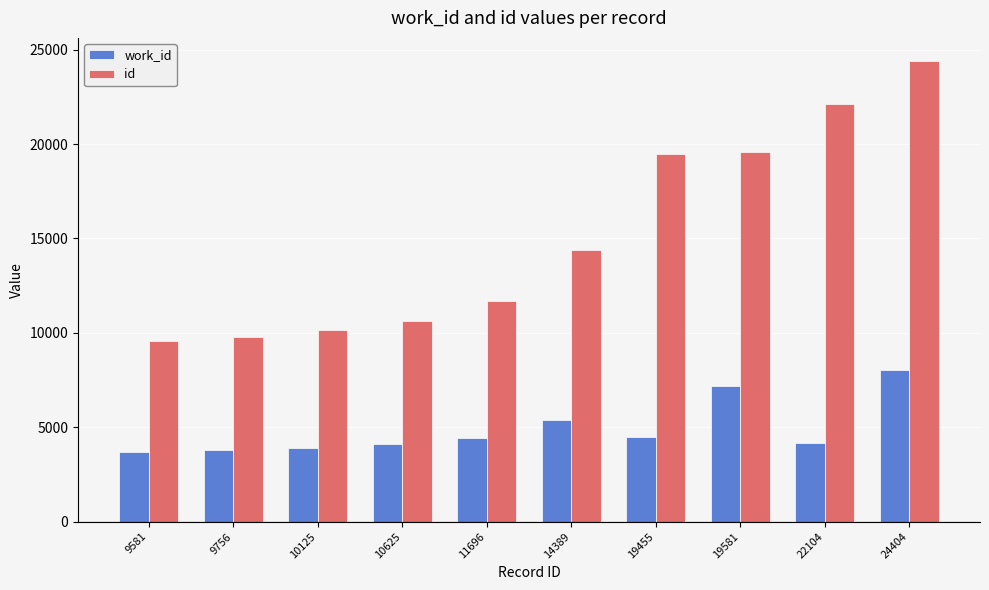

The id series shows 2165 at 10625. True or false?

False